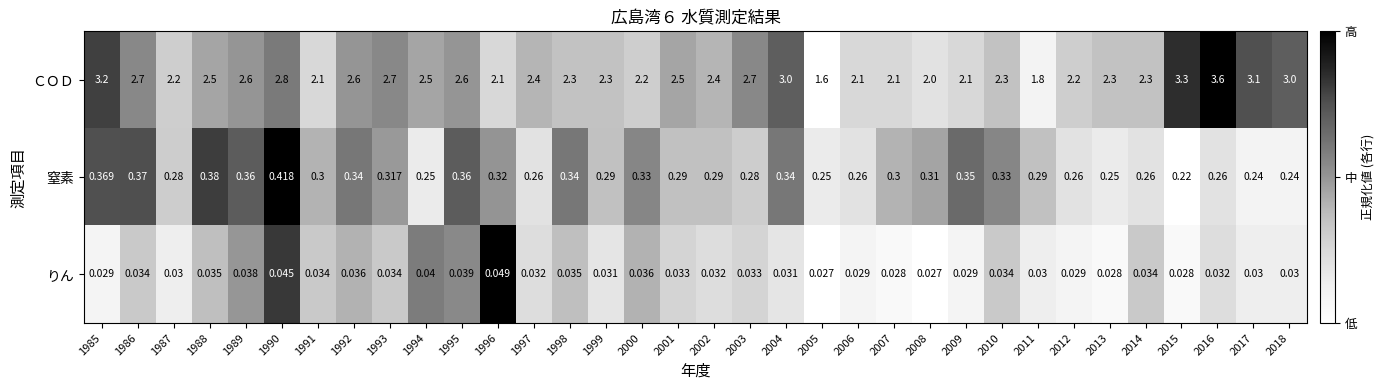

What is the greatest value displayed?

3.6